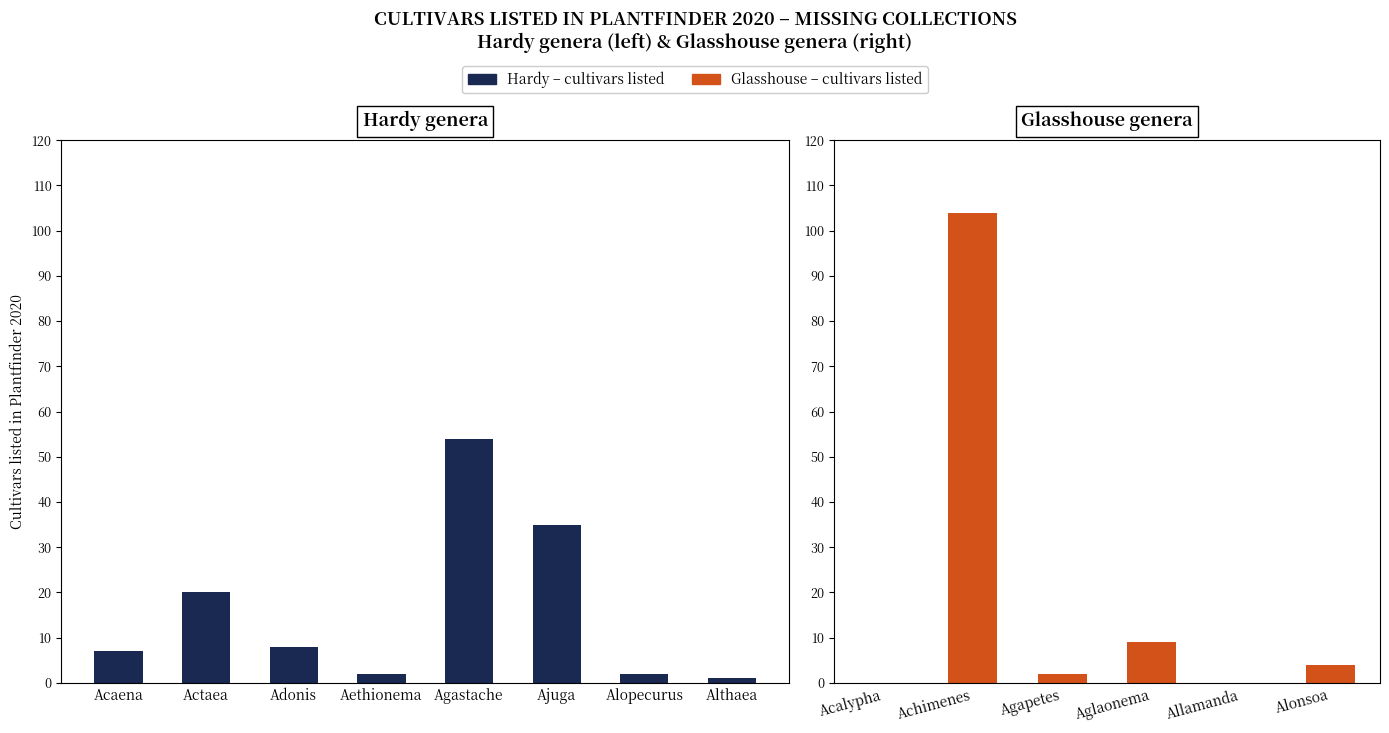

Is it true that the value at Alonsoa is 7?

False